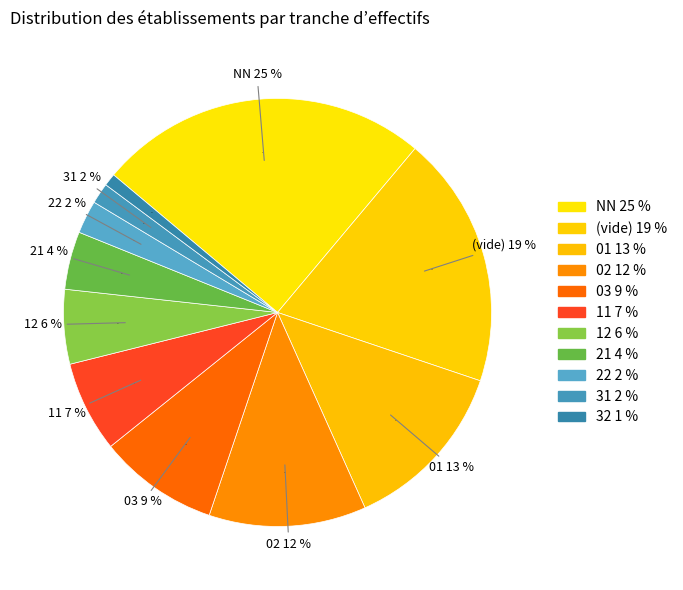

The 03 slice represents 19% of the pie. True or false?

False